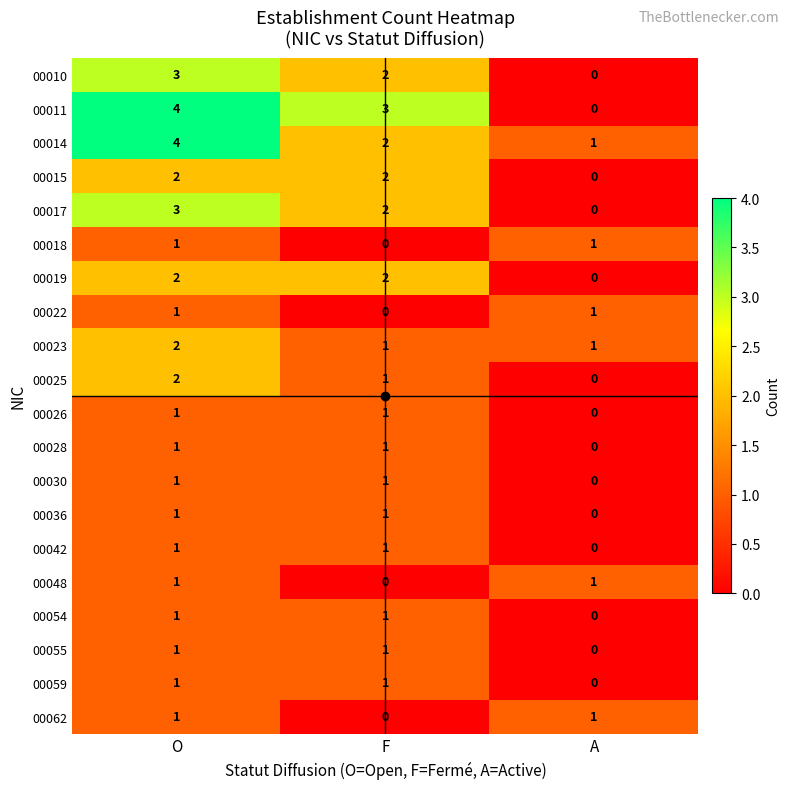

How many categories are shown in the chart?

3